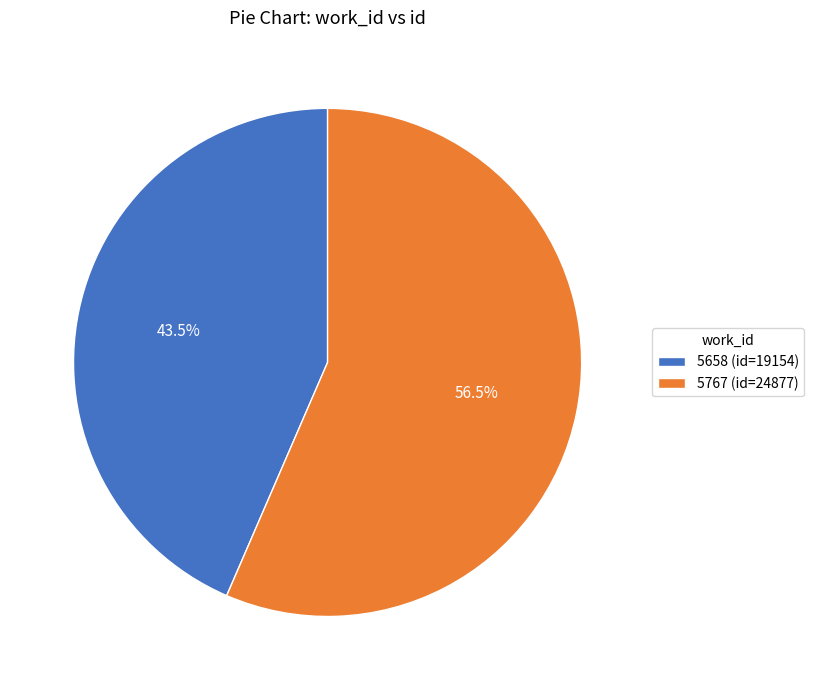

What is the smallest slice in the pie chart?

5658